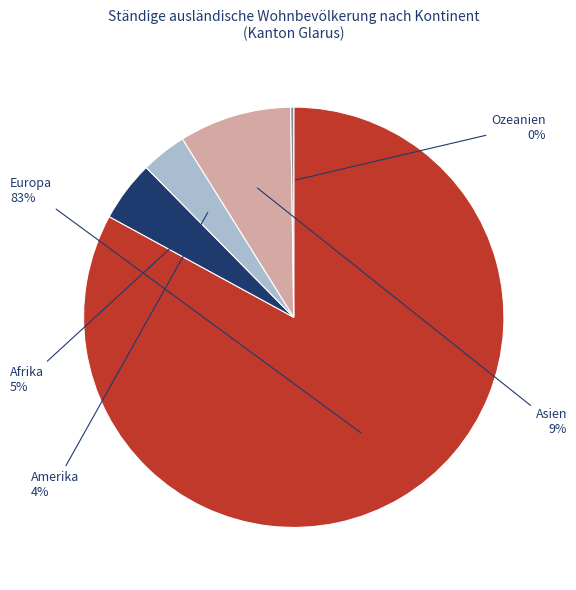

Which has a higher value, Amerika or Afrika?

Afrika